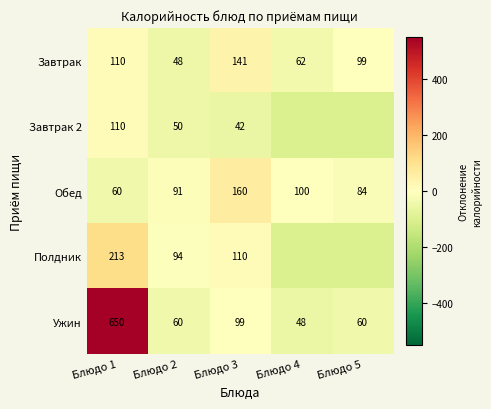

Is the value of Полдник at Блюдо 3 greater than the value of Завтрак at Блюдо 3?

No